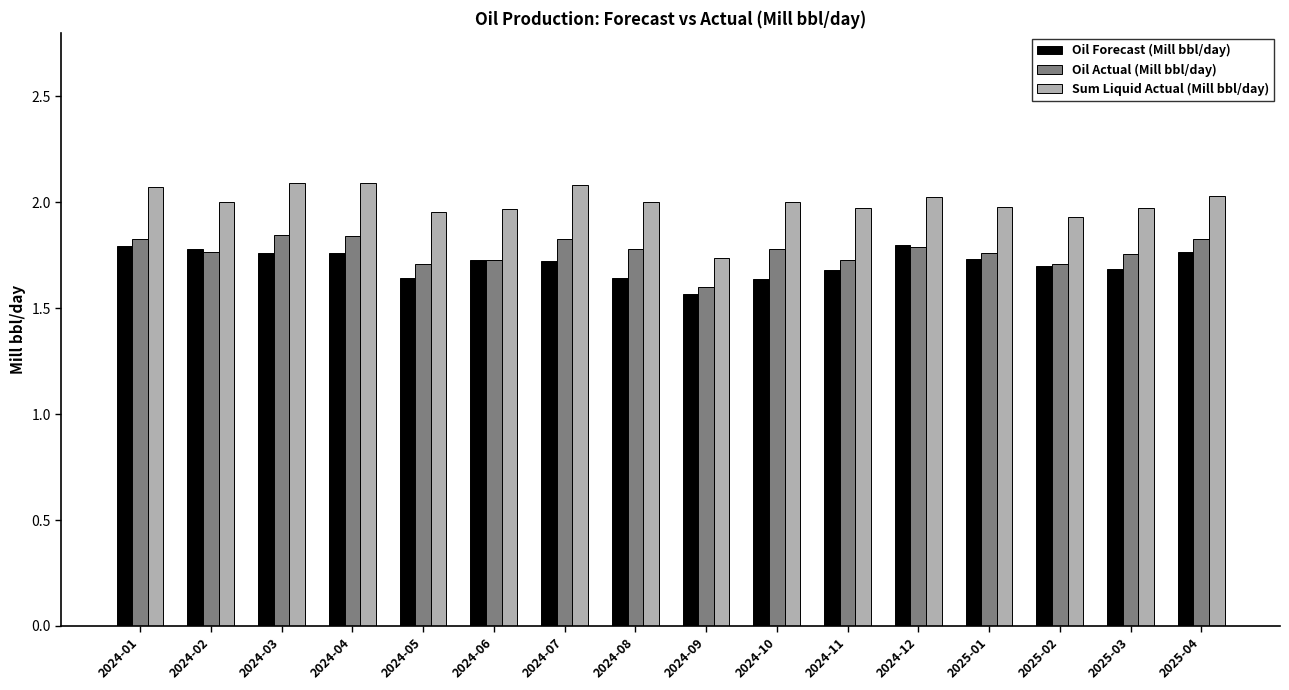

True or false: Sum Liquid Actual (Mill bbl/day) has a value of 1.4 at 2024-03.

False